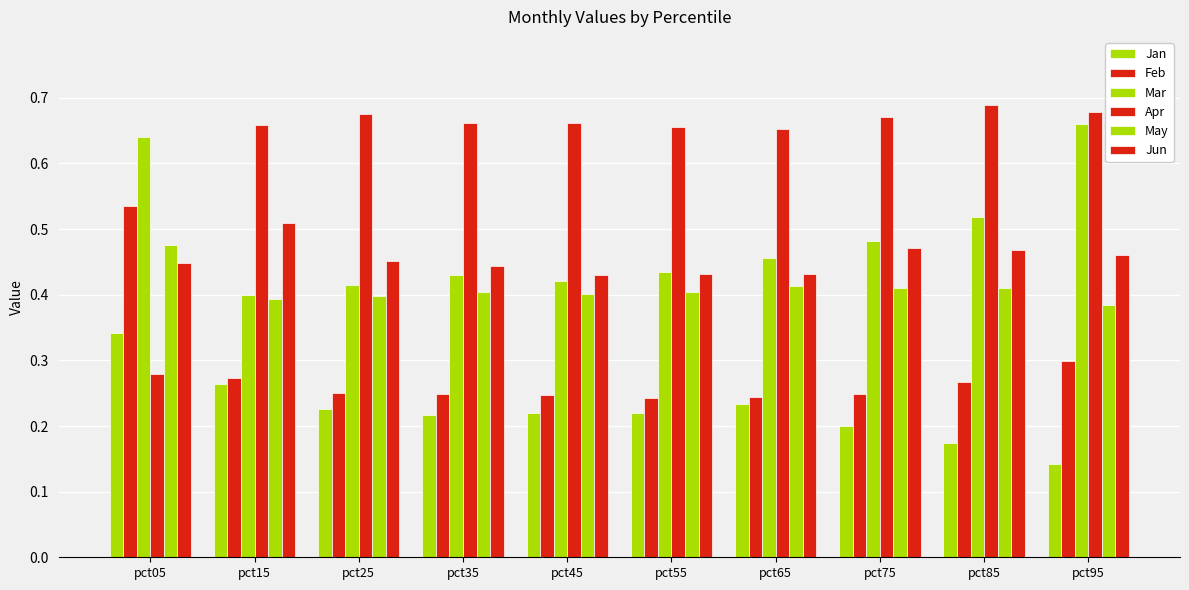

Reading left to right, list all the values displayed in this chart.

Jan: 0.3	0.3	0.2	0.2	0.2	0.2	0.2	0.2	0.2	0.1
Feb: 0.5	0.3	0.3	0.2	0.2	0.2	0.2	0.2	0.3	0.3
Mar: 0.6	0.4	0.4	0.4	0.4	0.4	0.5	0.5	0.5	0.7
Apr: 0.3	0.7	0.7	0.7	0.7	0.7	0.7	0.7	0.7	0.7
May: 0.5	0.4	0.4	0.4	0.4	0.4	0.4	0.4	0.4	0.4
Jun: 0.4	0.5	0.5	0.4	0.4	0.4	0.4	0.5	0.5	0.5